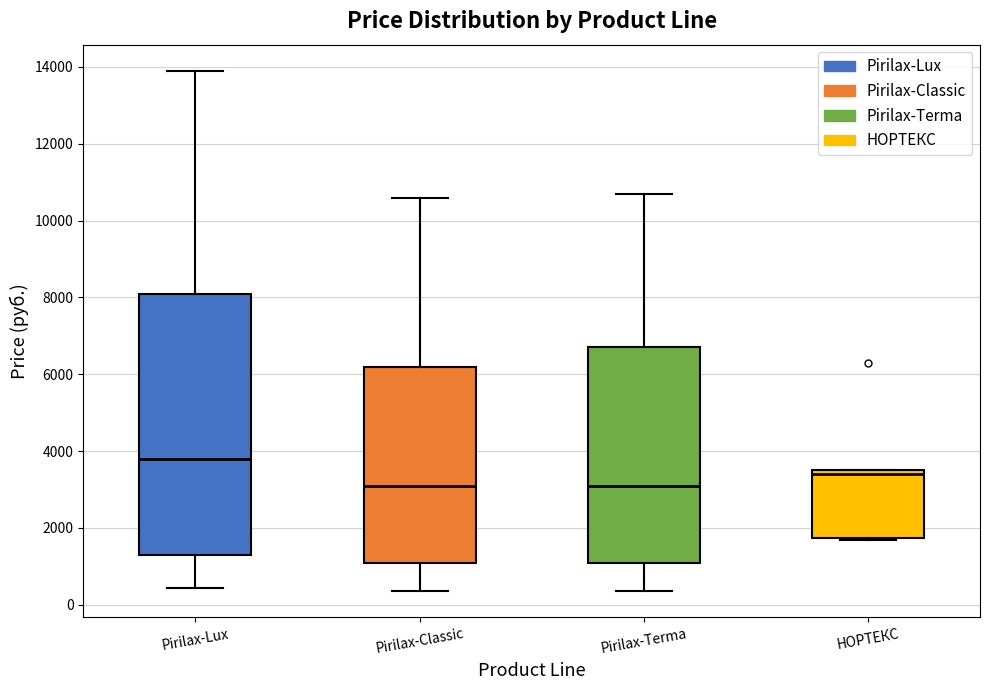

Where does the median line of the box for Pirilax-Terma sit on the y-axis? The values are not printed on the chart, so give them approximately, as read against the axis.

3200